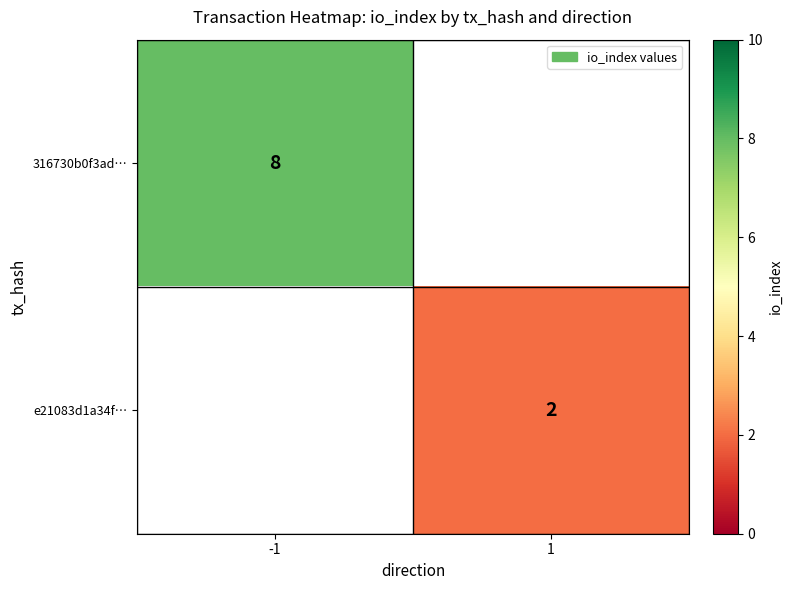

Is the value of 316730b0f3ad… at -1 greater than the value of e21083d1a34f… at 1?

Yes